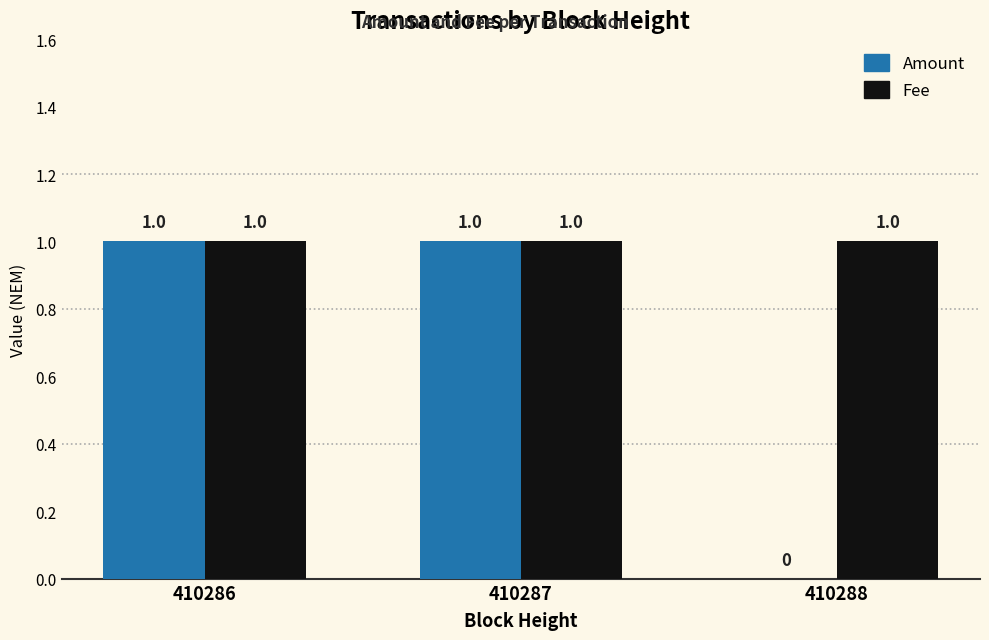

The value of Amount at 410286 is 1. True or false?

True